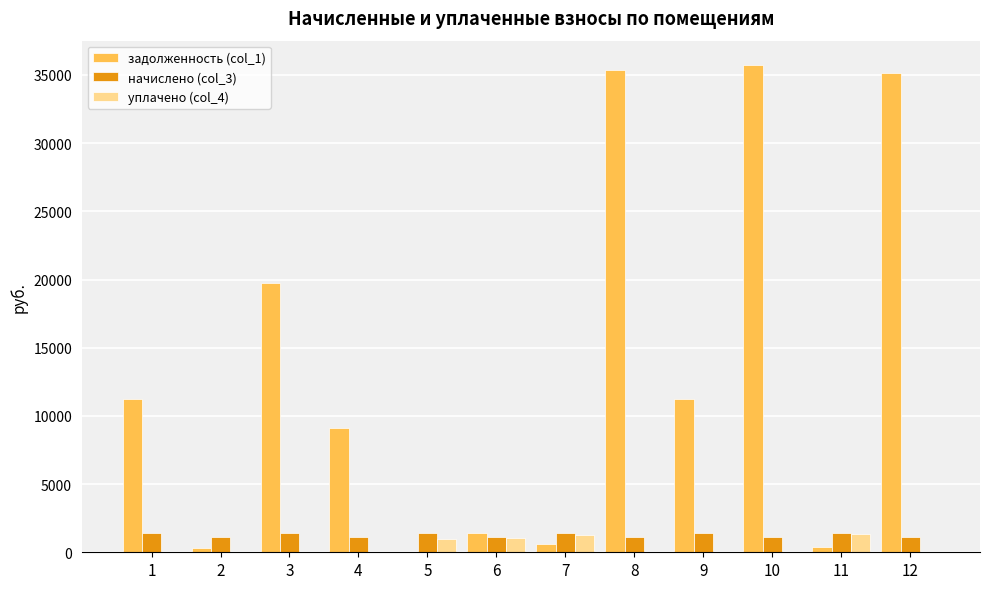

What is the highest value of the задолженность (col_1) series?

35727.7